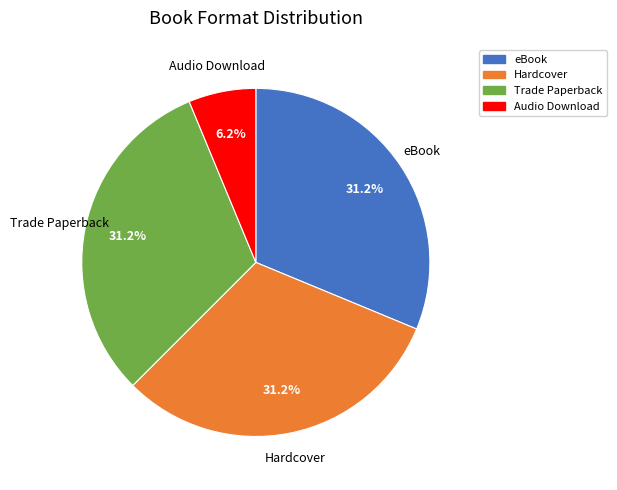

The eBook slice represents 37% of the pie. True or false?

False